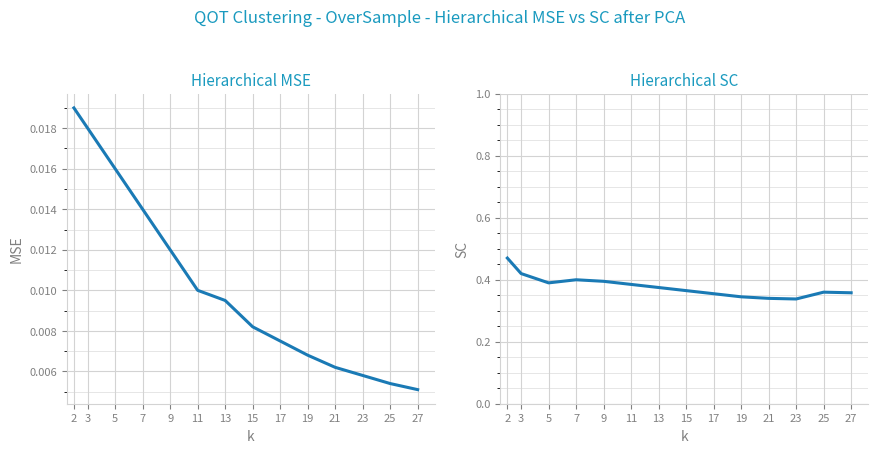

List the labels in order of Hierarchical SC value, largest first.

2, 3, 7, 9, 5, 11, 13, 15, 25, 27, 17, 19, 21, 23